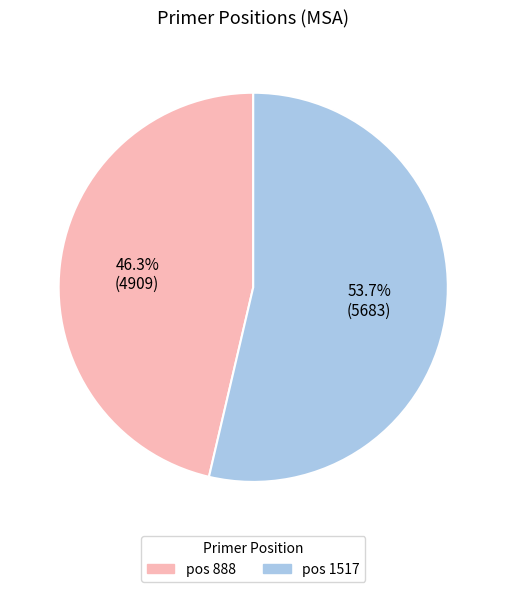

Does any single category account for the majority?

Yes